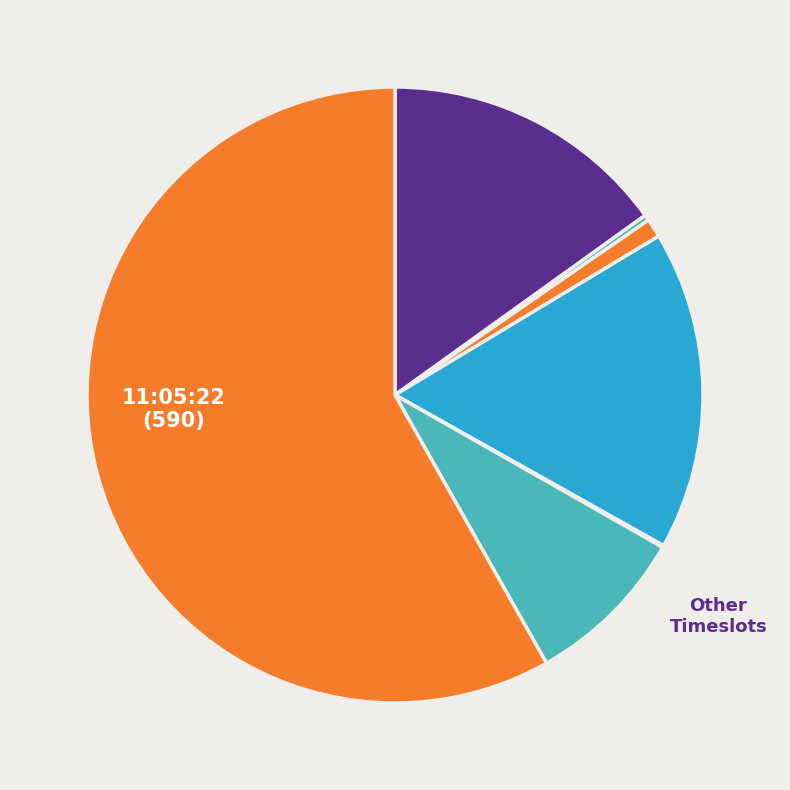

Rank the categories by value from highest to lowest.

11:05:22, 12:17:34, 12:37:57, 12:12:04, 12:18:12, 12:29:19, 12:14:06